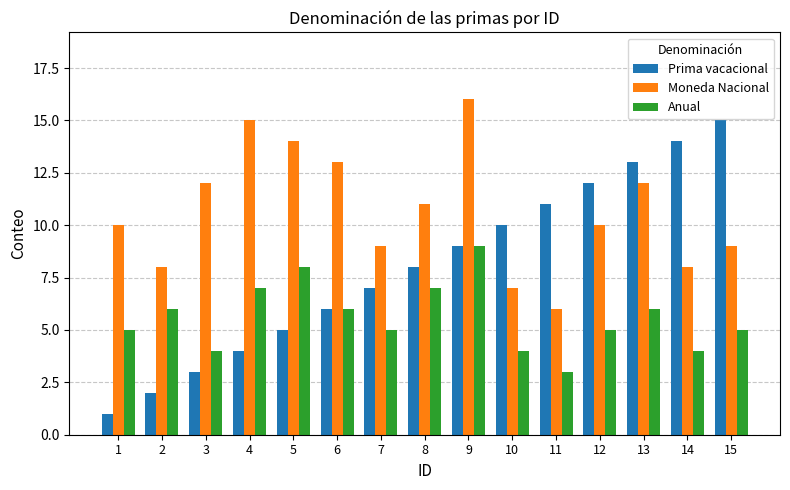

Where is Prima vacacional nearest to the value 8?

8